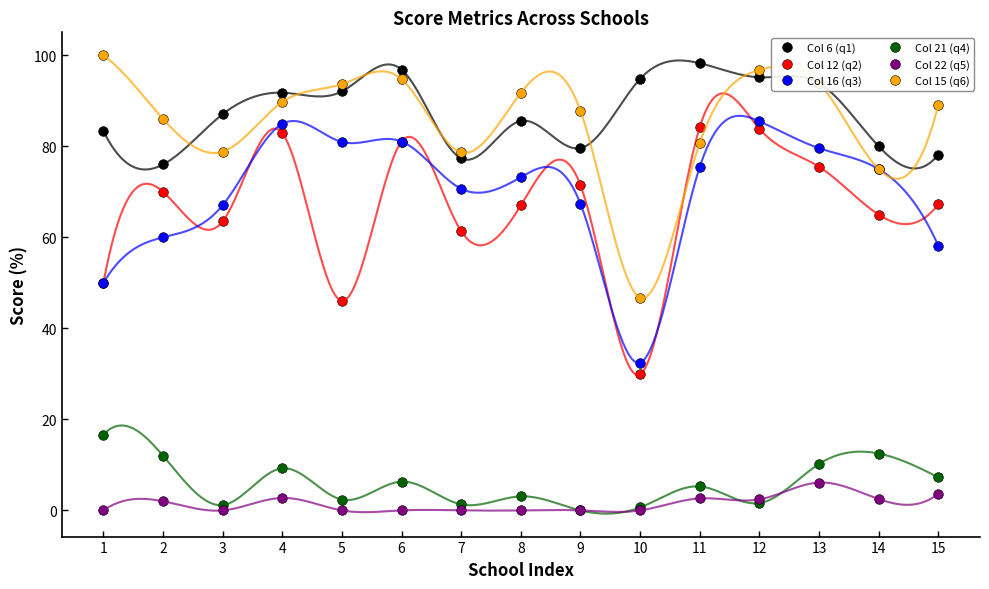

Does the chart have visible grid lines?

No